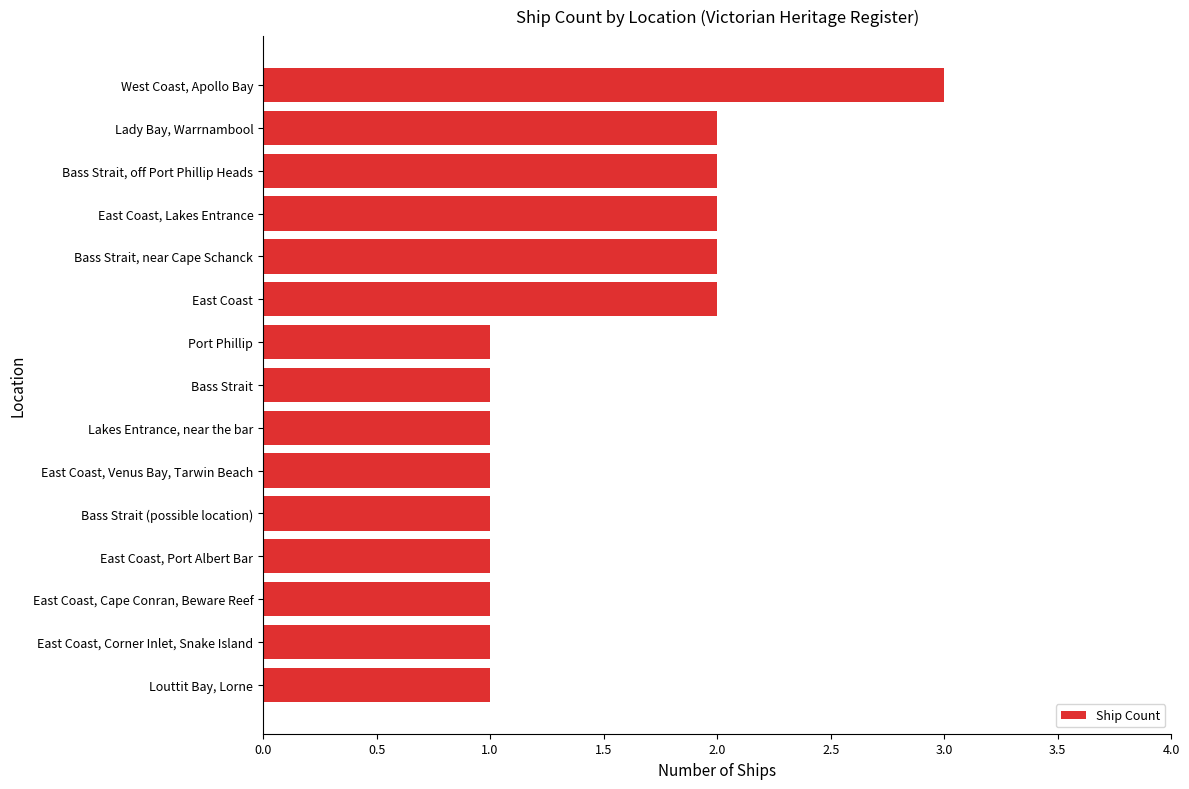

What is the sum of all values?

22